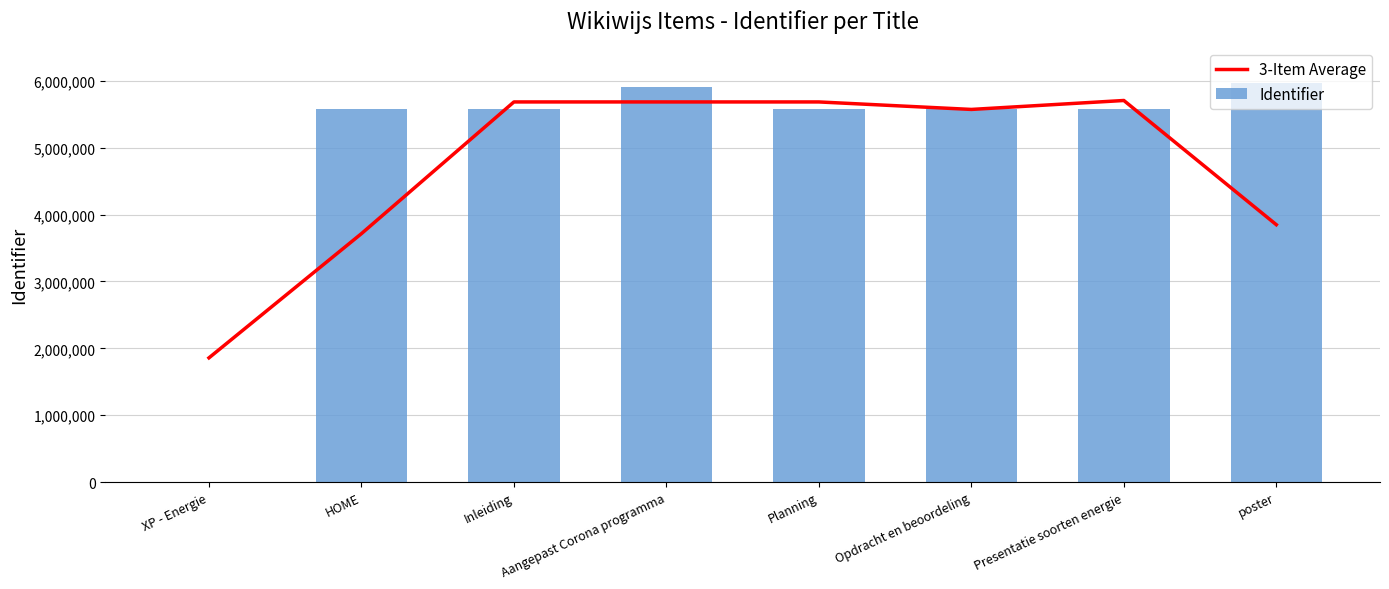

Rank the series by their average value, from highest to lowest.

Identifier, 3-Item Average